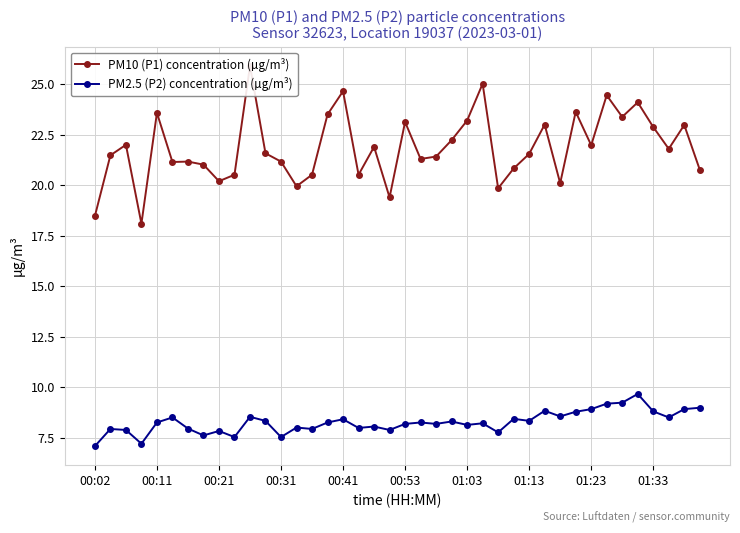

True or false: PM2.5 (P2) concentration (µg/m³) has more than 2 points higher than both neighbors.

True